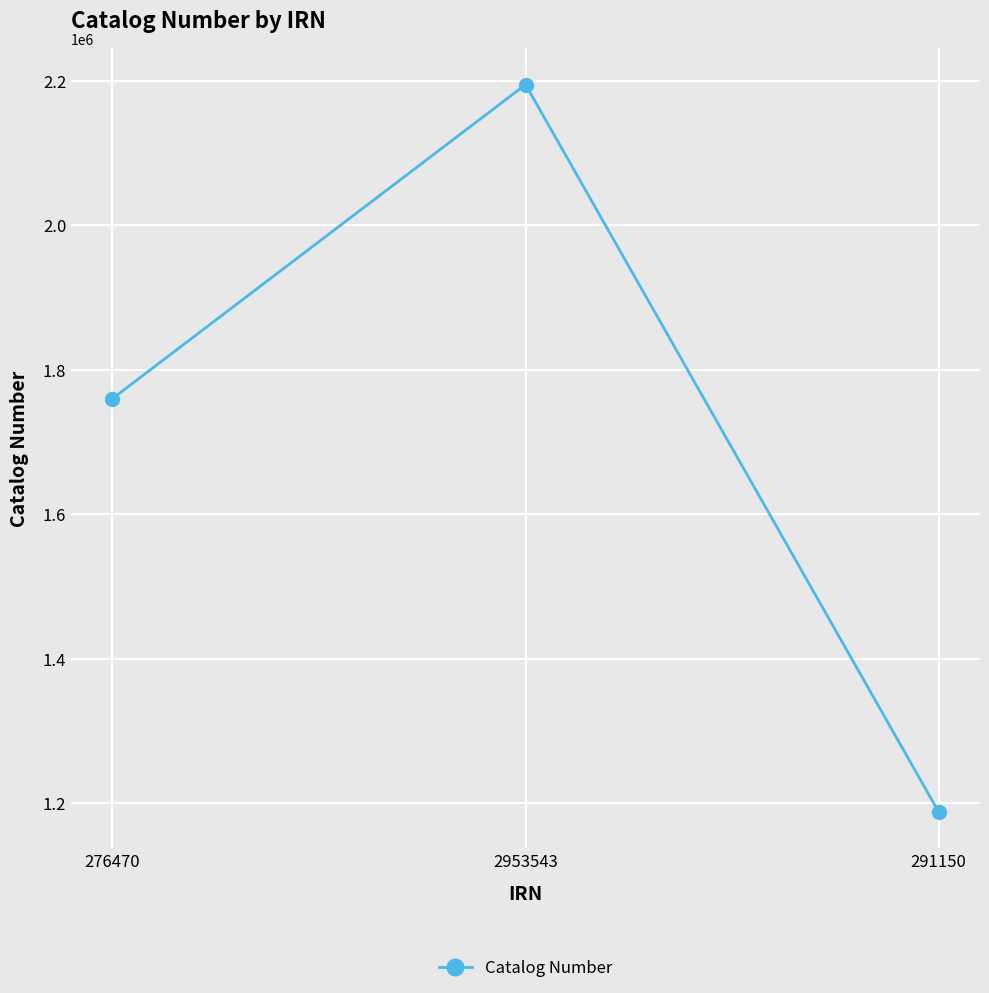

Reading left to right, list all the values displayed in this chart.

276470=1760040	2953543=2195012	291150=1187539